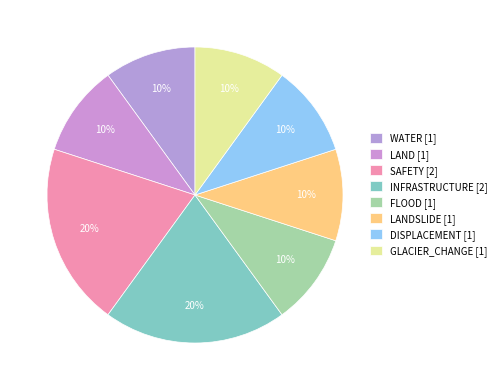

How many segments does this pie chart have?

8